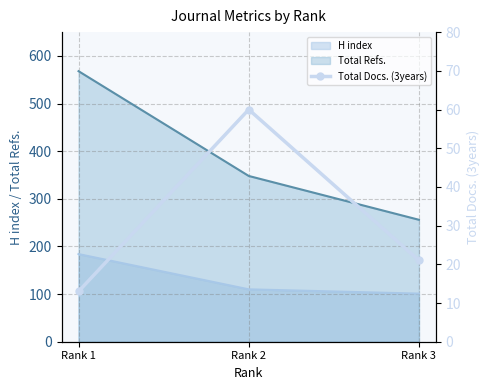

How many values are between 13 and 60?

3